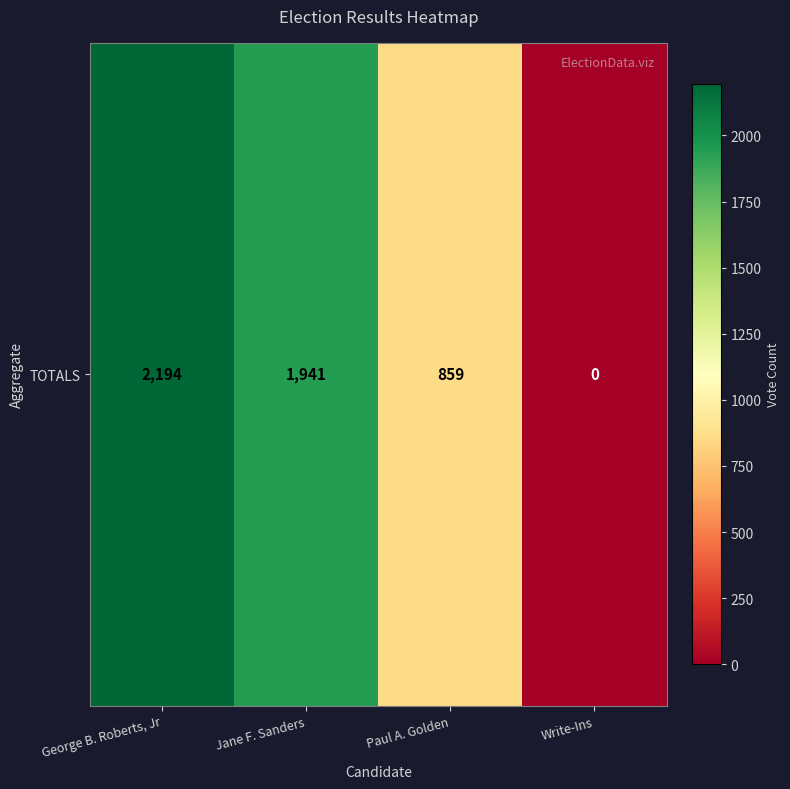

True or false: the data shows 953 at Write-Ins.

False